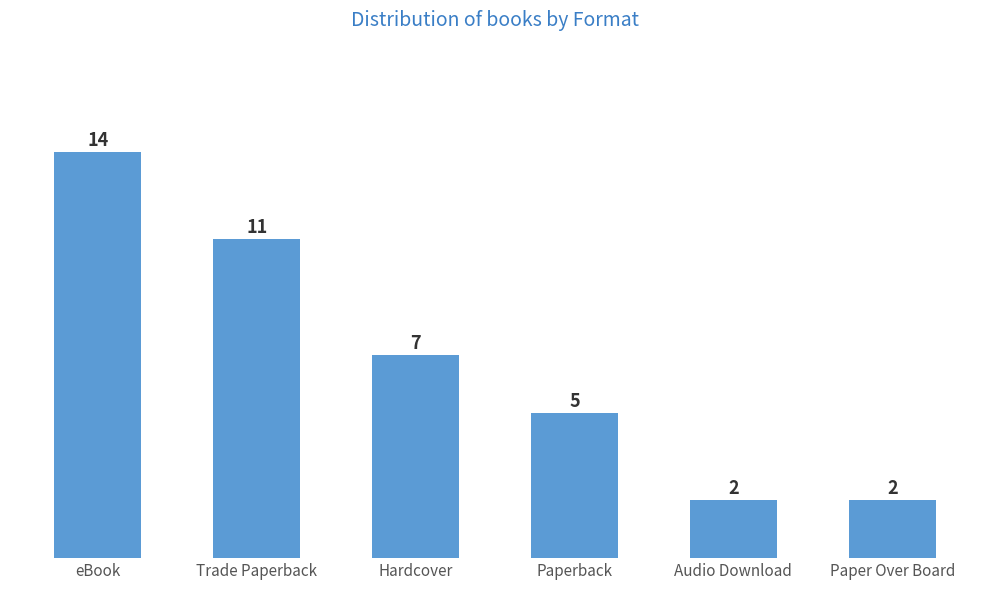

Between eBook and Trade Paperback, which is larger?

eBook